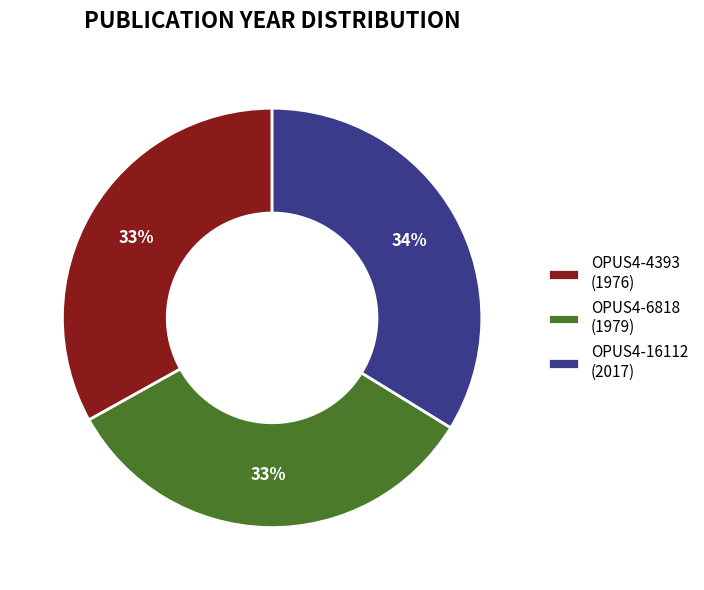

How many slices are in this pie chart?

3